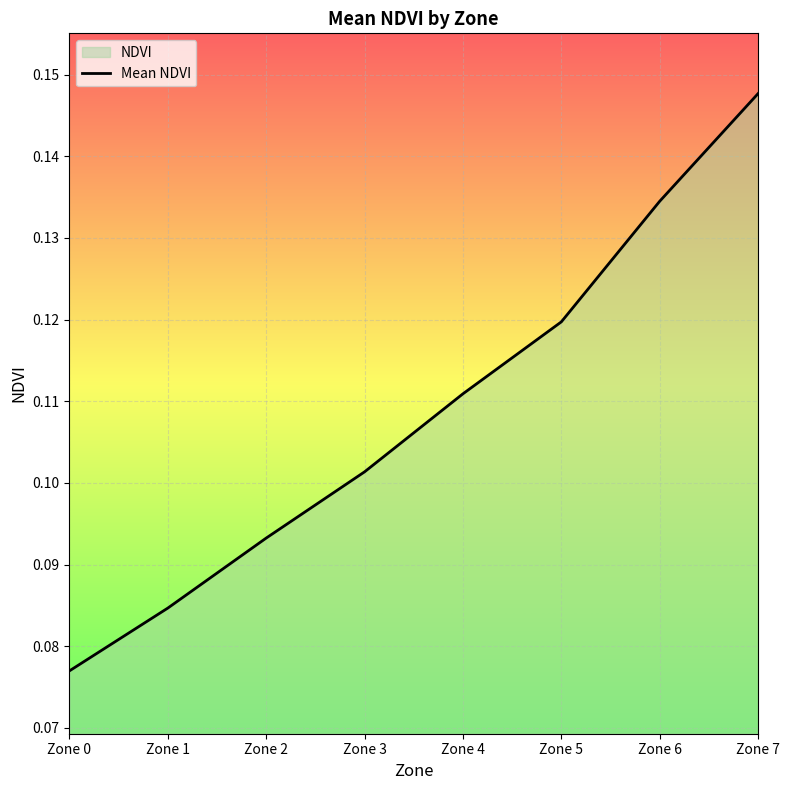

At which category does the chart reach its peak across all series?

Zone 7